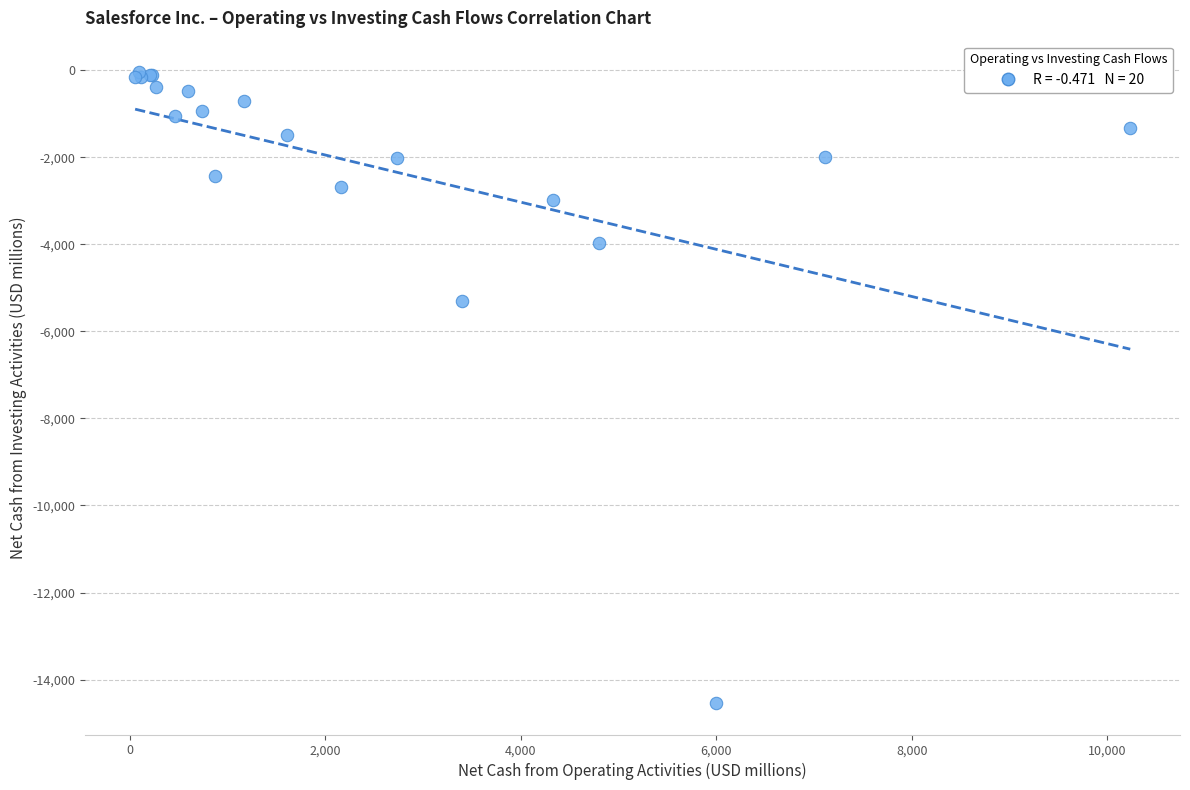

What Y value in the scatter plot is closest to -7292?

-5308